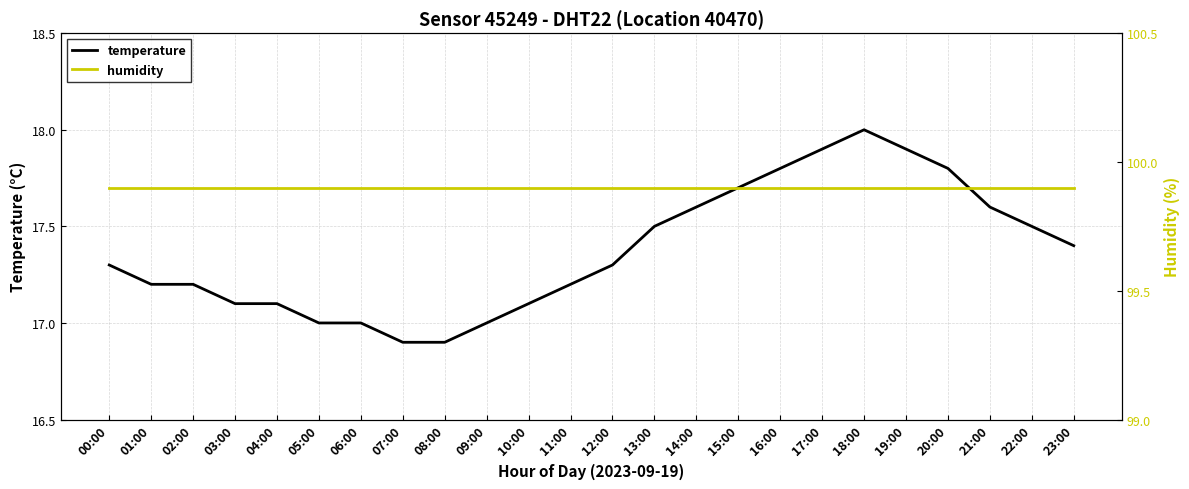

Does the chart have visible grid lines?

Yes